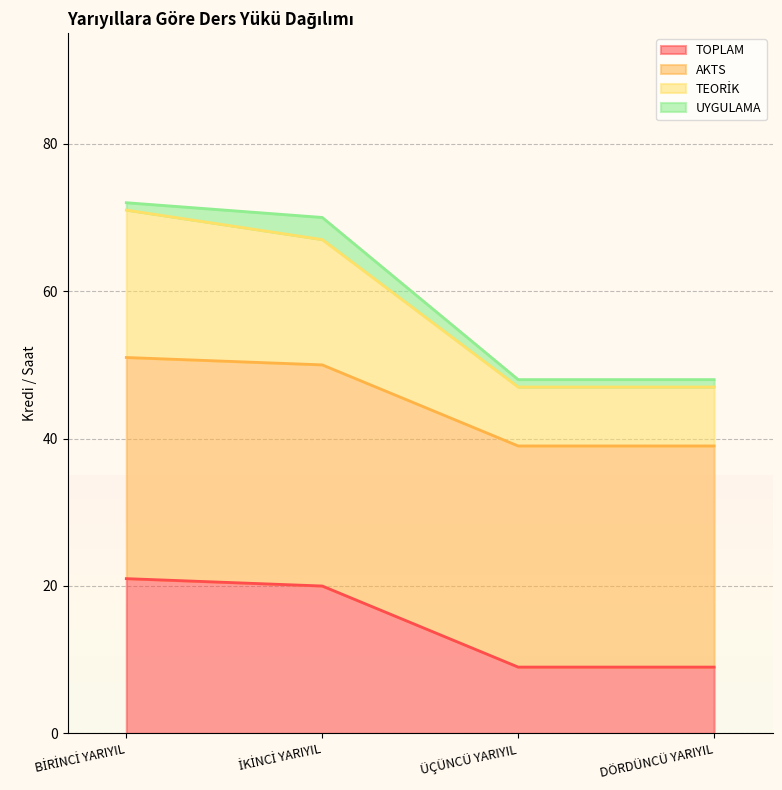

At how many categories does at least one series exceed 32?

4